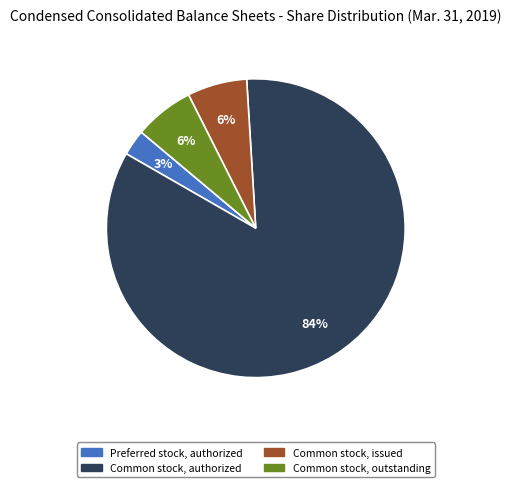

Does any single category account for the majority?

Yes